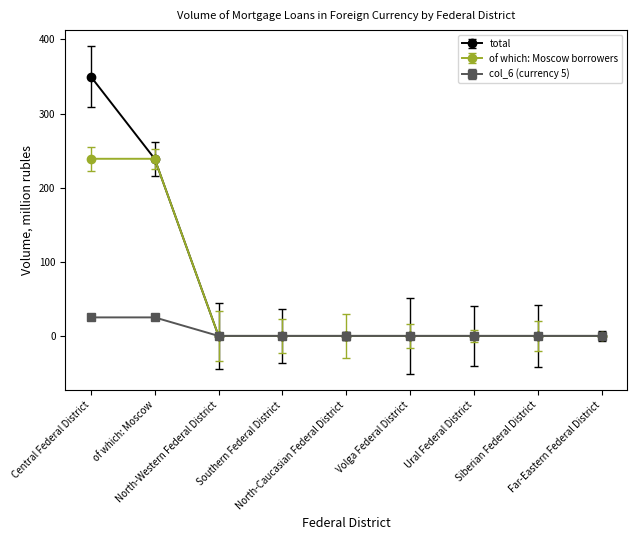

Is it true that col_6 (currency 5) equals 0 at Far-Eastern Federal District?

True